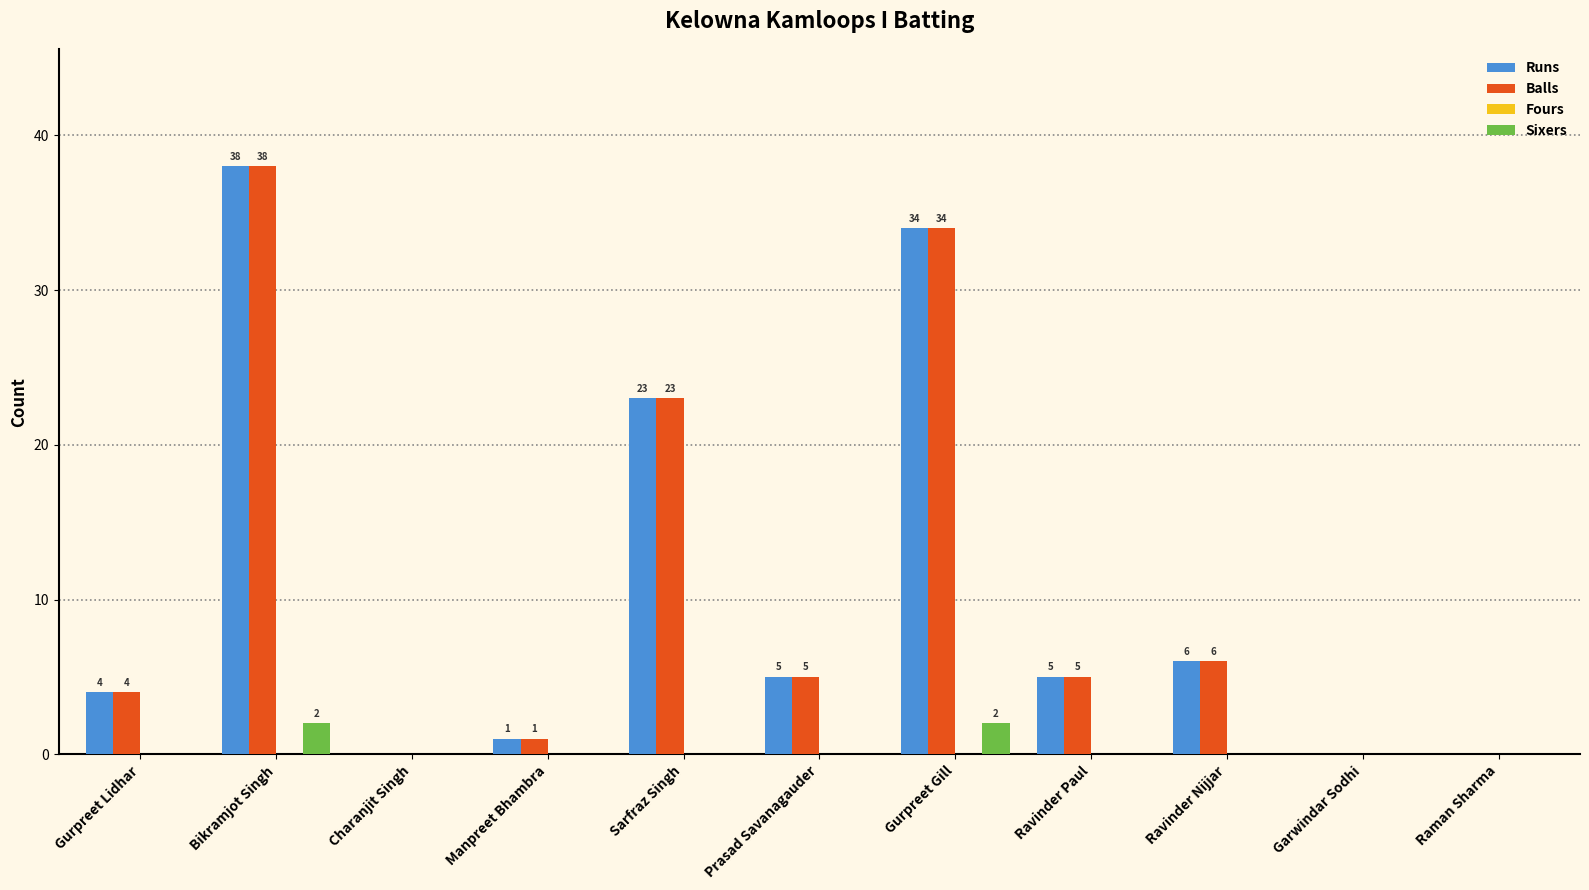

At which category is the sum across all series the highest?

Bikramjot Singh